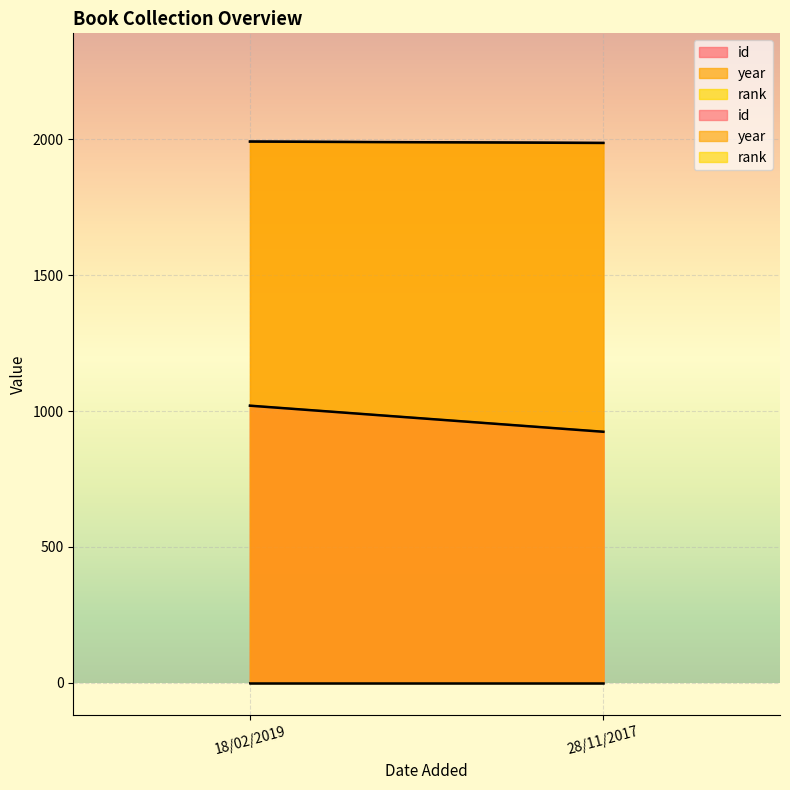

What is the difference between the id values at 18/02/2019 and 28/11/2017?

96